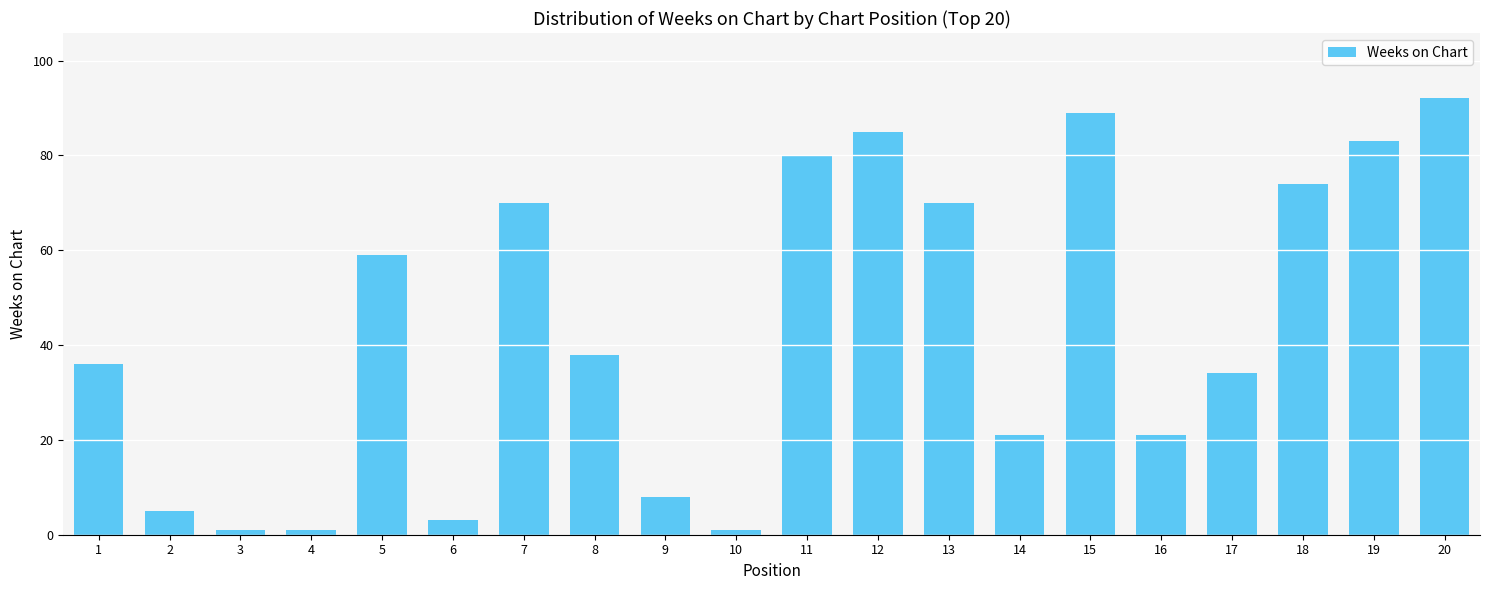

Reading left to right, what are all the values shown in this chart?

1=36	2=5	3=1	4=1	5=59	6=3	7=70	8=38	9=8	10=1	11=80	12=85	13=70	14=21	15=89	16=21	17=34	18=74	19=83	20=92